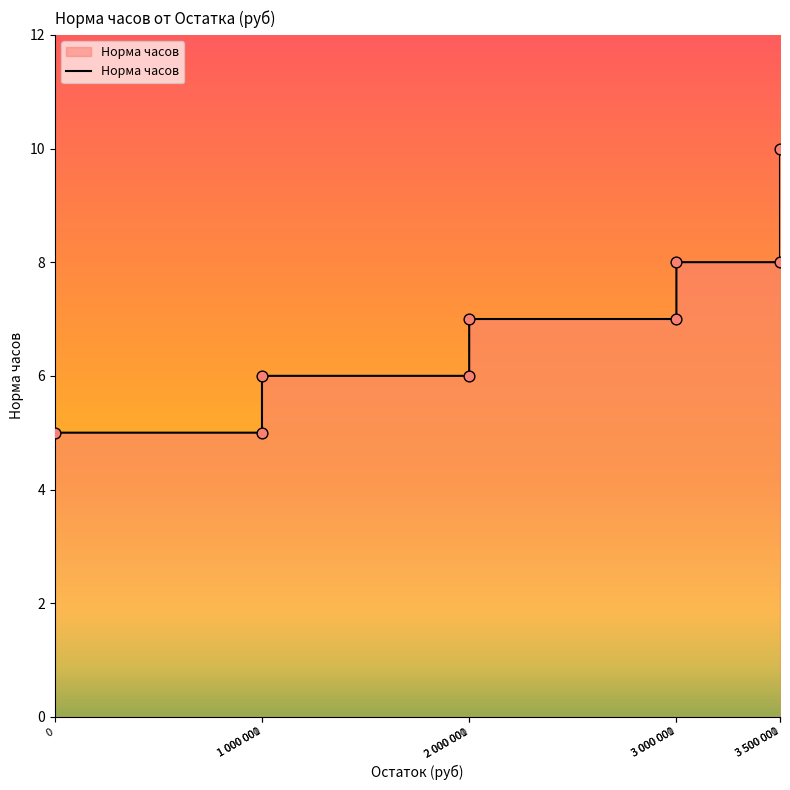

What is the greatest value displayed?

10